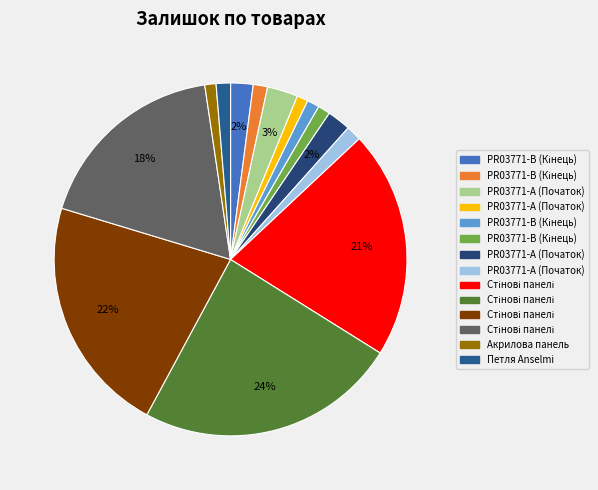

How many slices are in this pie chart?

14